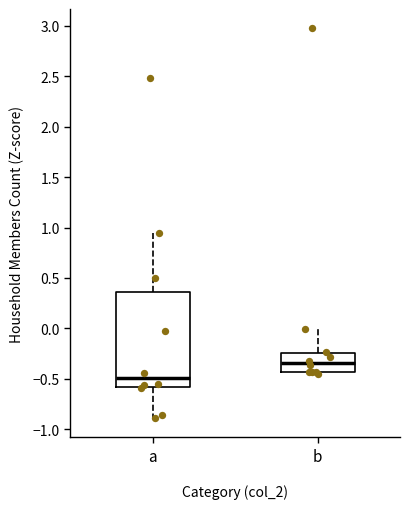

Reading left to right, read every box against the y-axis: the position of its median line, the range the box covers, and the ends of its whiskers. The values are not printed on the chart, so give them approximately, as read against the axis.

a: median -0.50, box -0.60 to 0.35, whiskers -0.90 to 0.95
b: median -0.35, box -0.45 to -0.25, whiskers -0.45 (just below the box's lower edge) to 0.00